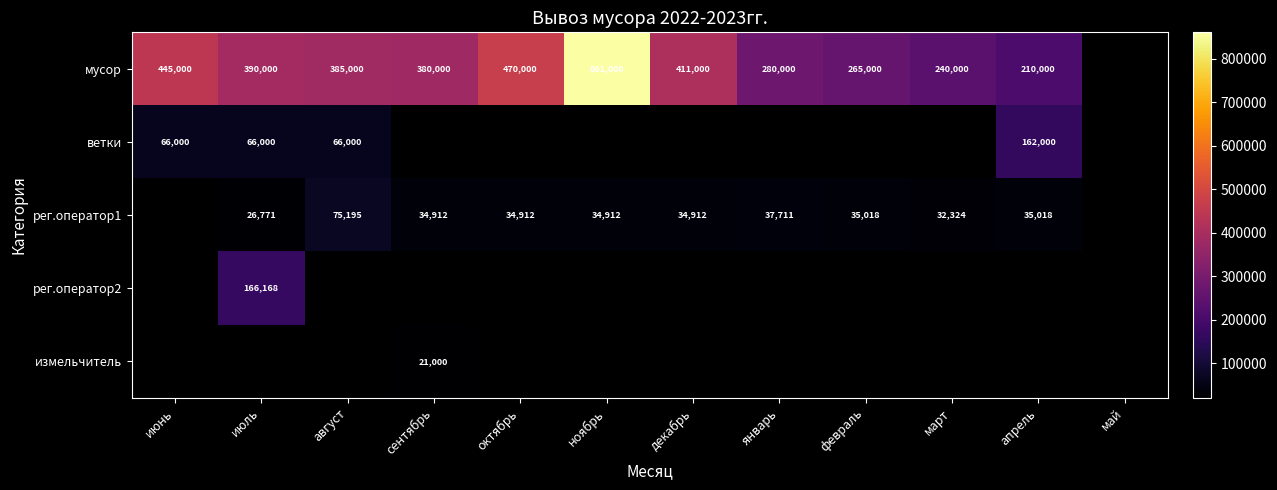

What is the maximum value shown in the chart?

861000.0